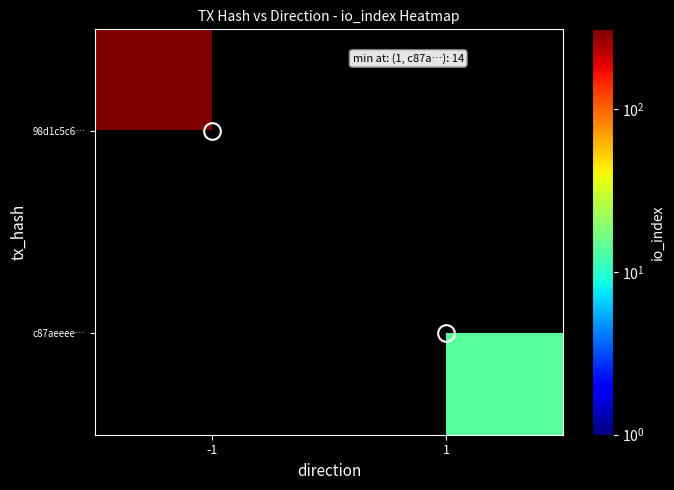

At which label does 98d1c5c6… reach its peak?

-1